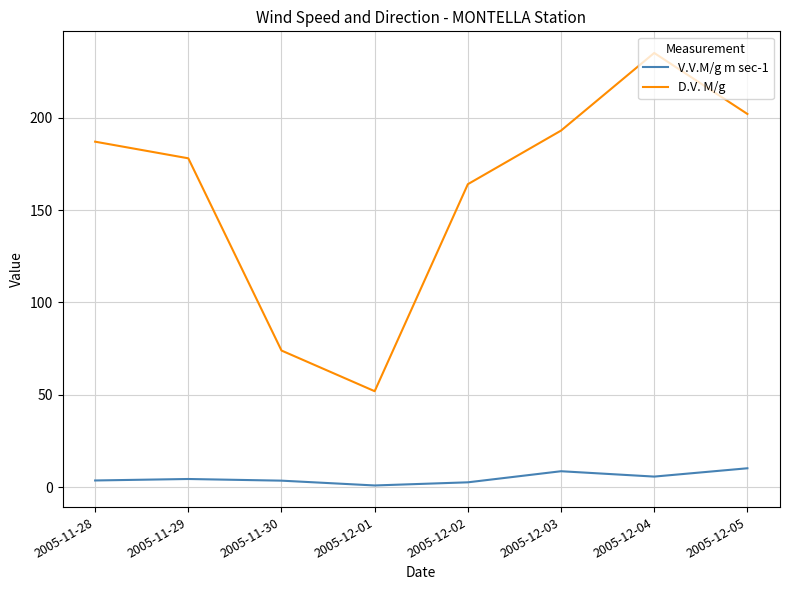

The D.V. M/g series shows 74.0 at 2005-11-30. True or false?

True